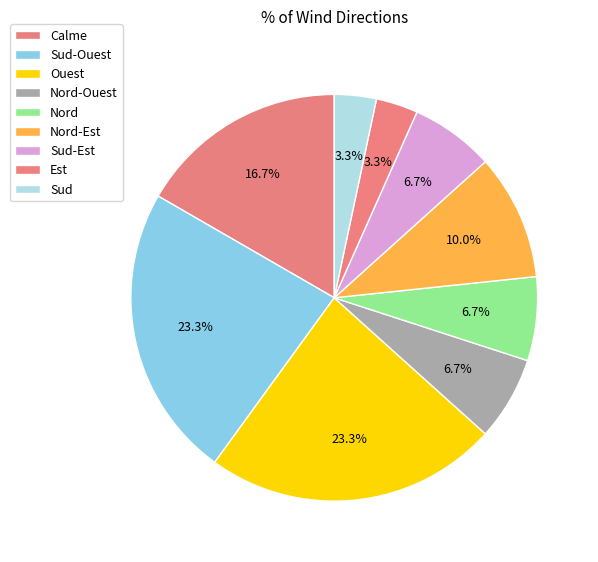

What percentage is the Calme slice, to the nearest percent?

17%